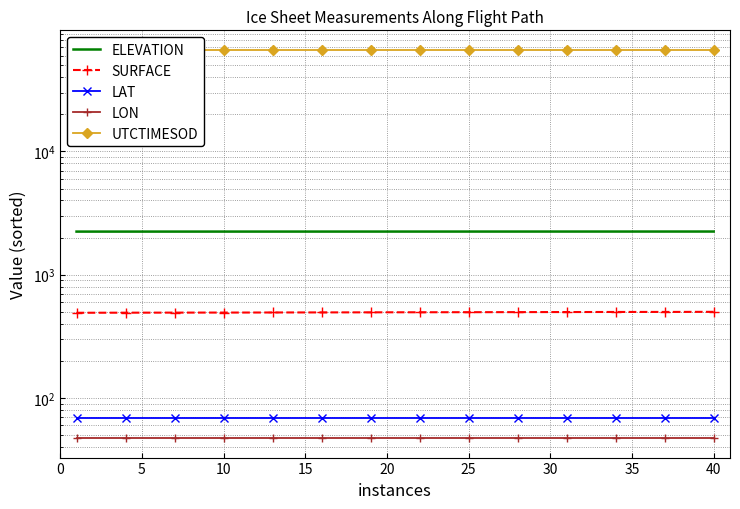

The ELEVATION series shows 3144.6 at 0. True or false?

False